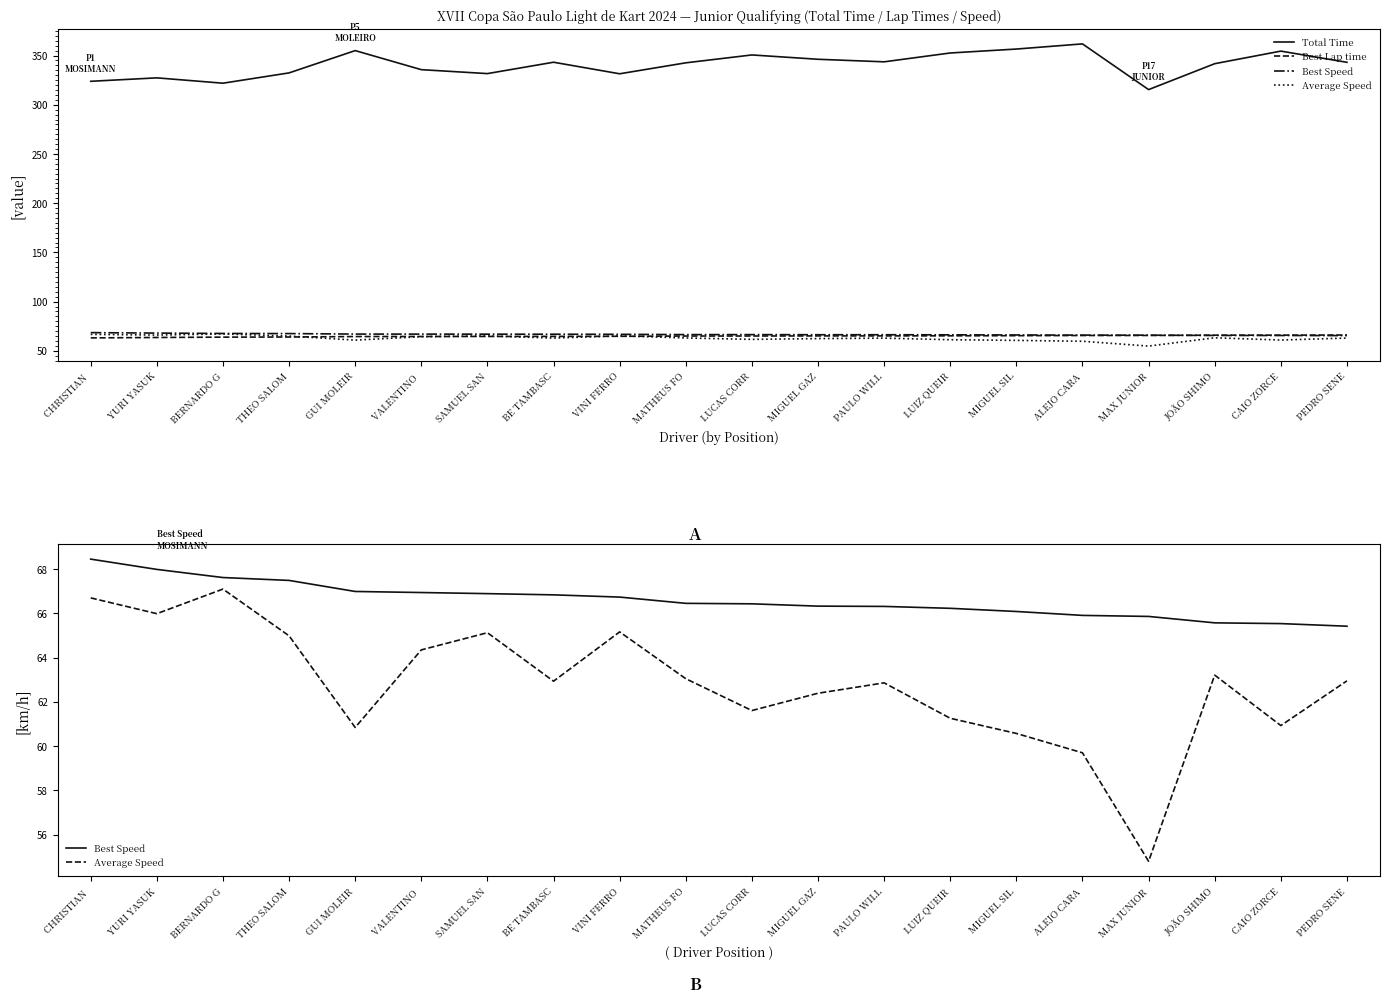

What is the label of the 4th point from the left?

THEO SALOM